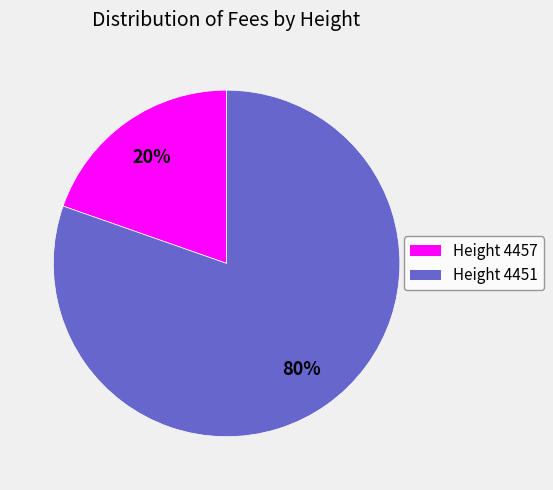

How many slices are in this pie chart?

2